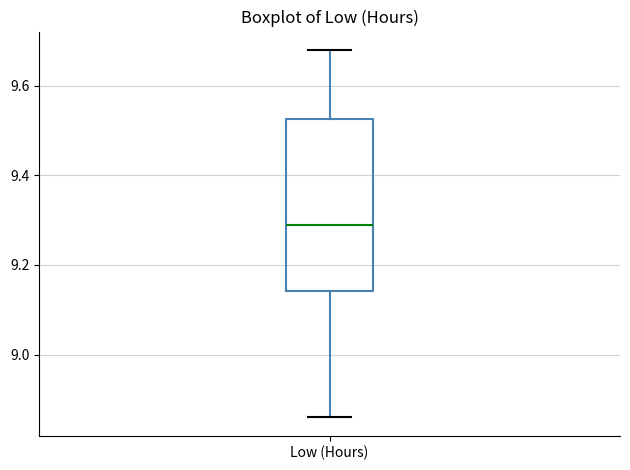

Read this box plot against the y-axis: the position of the median line, the range covered by the box, and the ends of both whiskers. The values are not printed on the chart, so give them approximately, as read against the axis.

median 9.30, box 9.14 to 9.52, whiskers 8.86 to 9.68